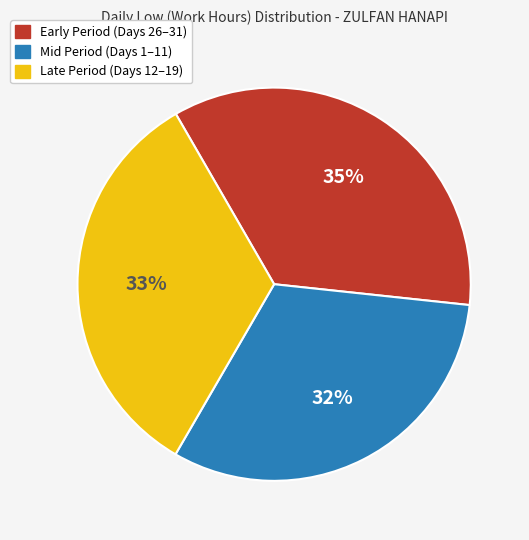

How many slices are in this pie chart?

3